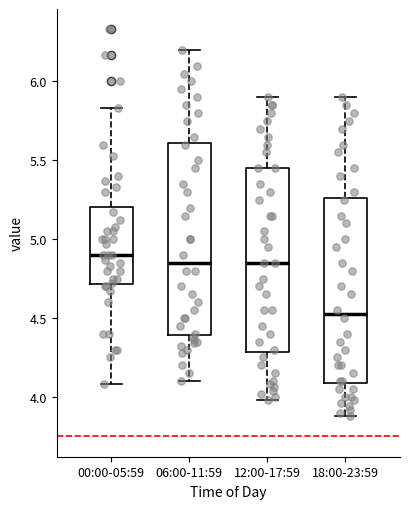

Reading left to right, read every box against the y-axis: the position of its median line, the range the box covers, and the ends of its whiskers. The values are not printed on the chart, so give them approximately, as read against the axis.

00:00-05:59: median 4.90, box 4.70 to 5.20, whiskers 4.10 to 5.85
06:00-11:59: median 4.85, box 4.40 to 5.60, whiskers 4.10 to 6.20
12:00-17:59: median 4.85, box 4.30 to 5.45, whiskers 4.00 to 5.90
18:00-23:59: median 4.55, box 4.10 to 5.25, whiskers 3.90 to 5.90